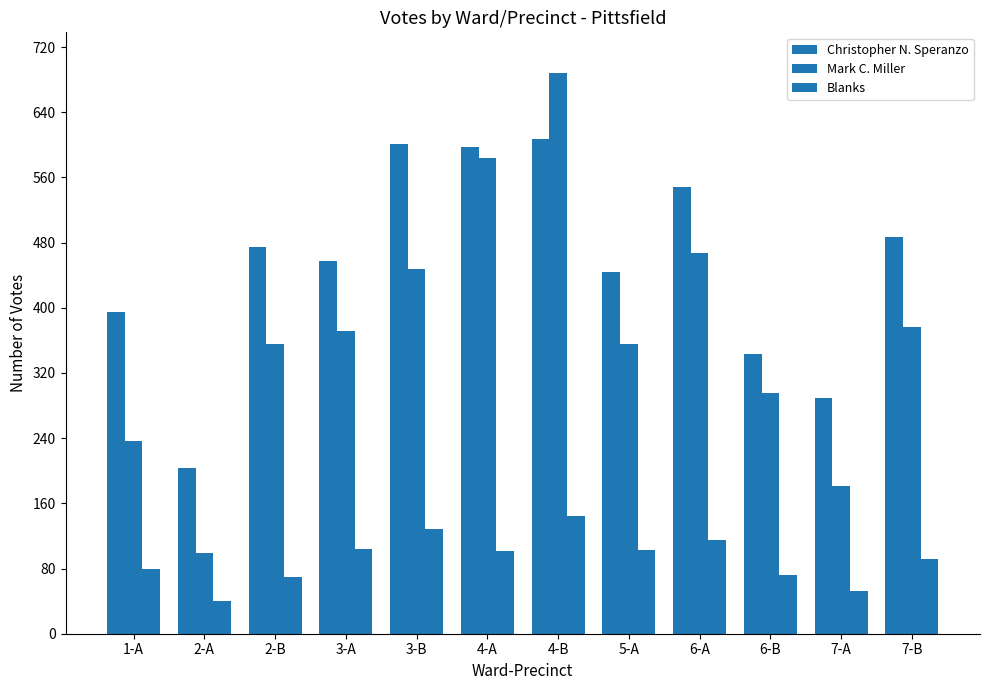

How many data points in Mark C. Miller are less than 372?

6